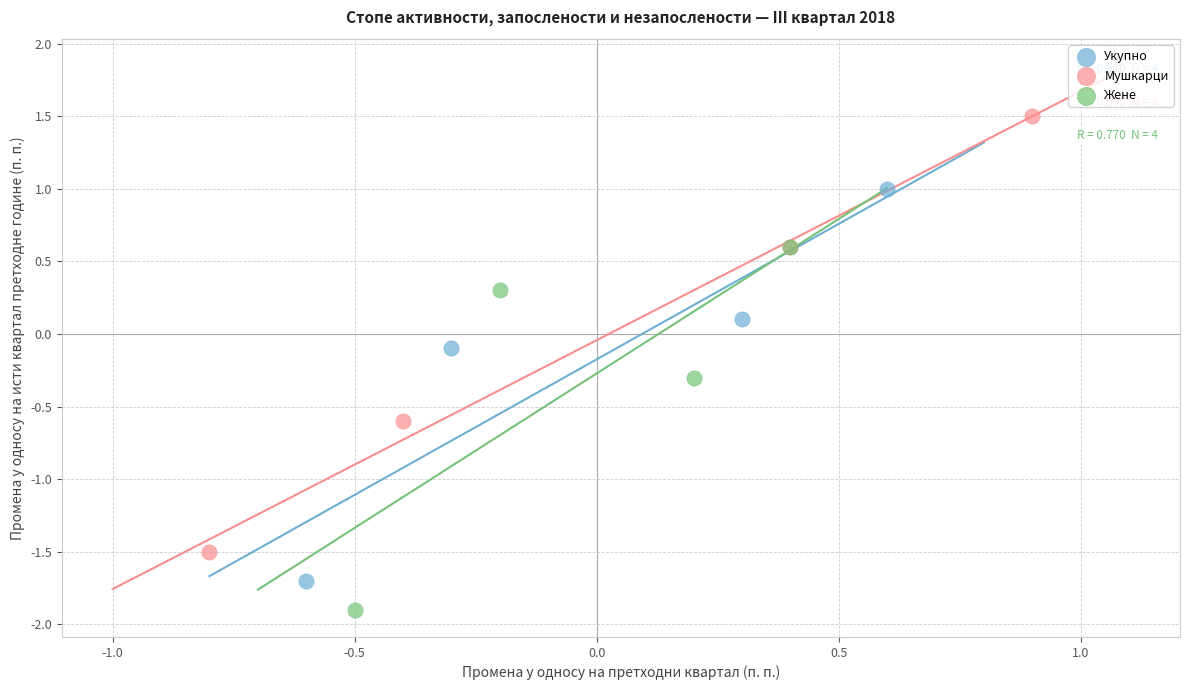

Which series has the largest Y range (max minus min)?

Мушкарци